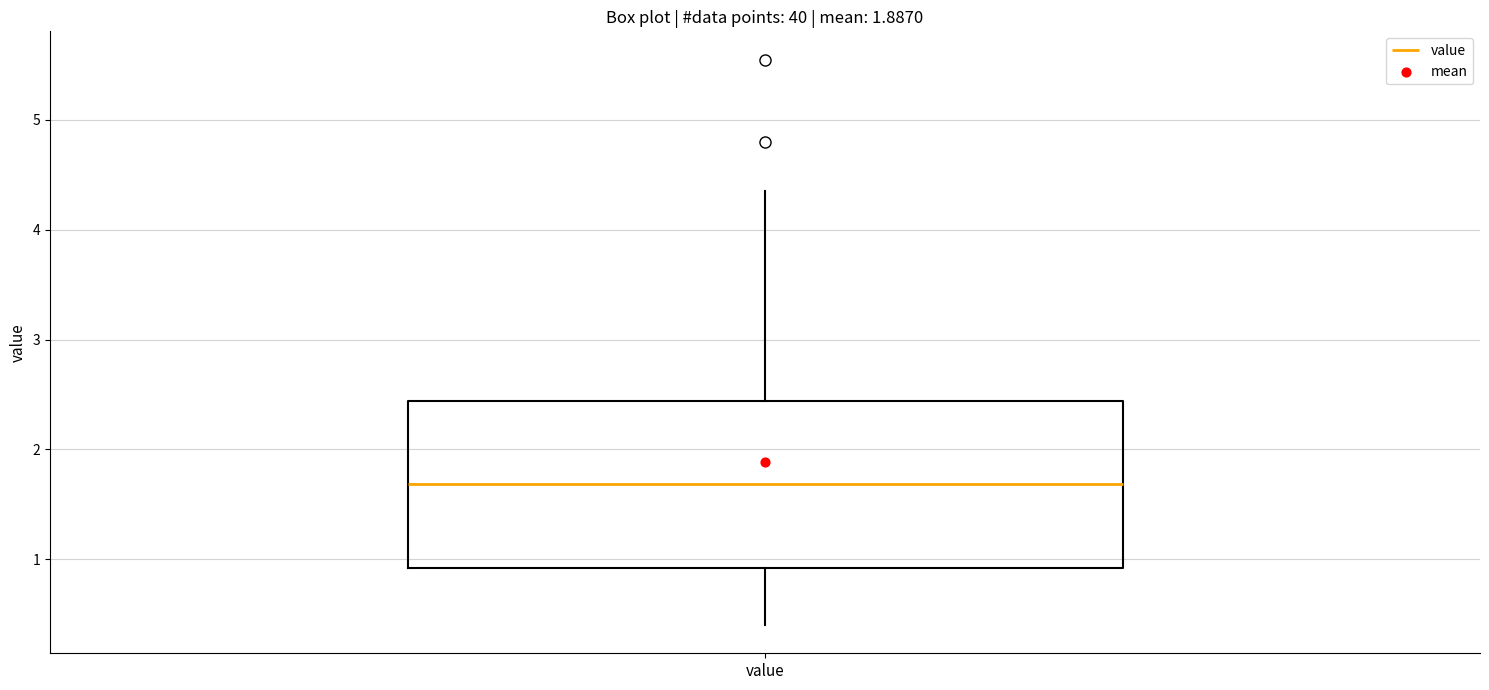

Read this box plot against the y-axis: the position of the median line, the range covered by the box, and the ends of both whiskers. The values are not printed on the chart, so give them approximately, as read against the axis.

median 1.7, box 0.9 to 2.4, whiskers 0.4 to 4.4